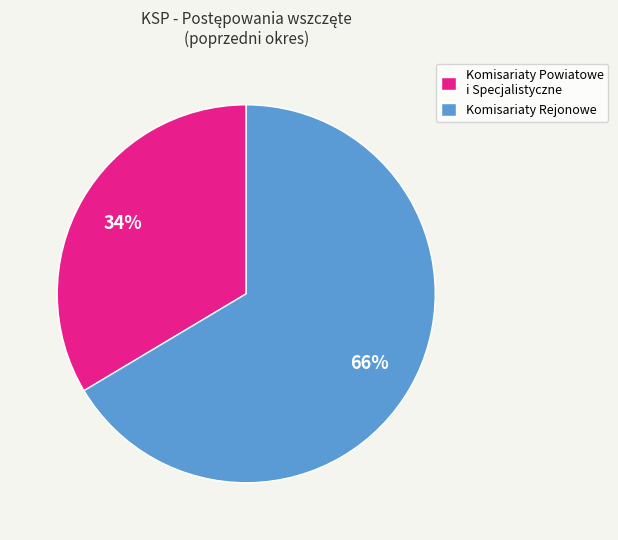

To the nearest percent, what is the average slice percentage?

50%